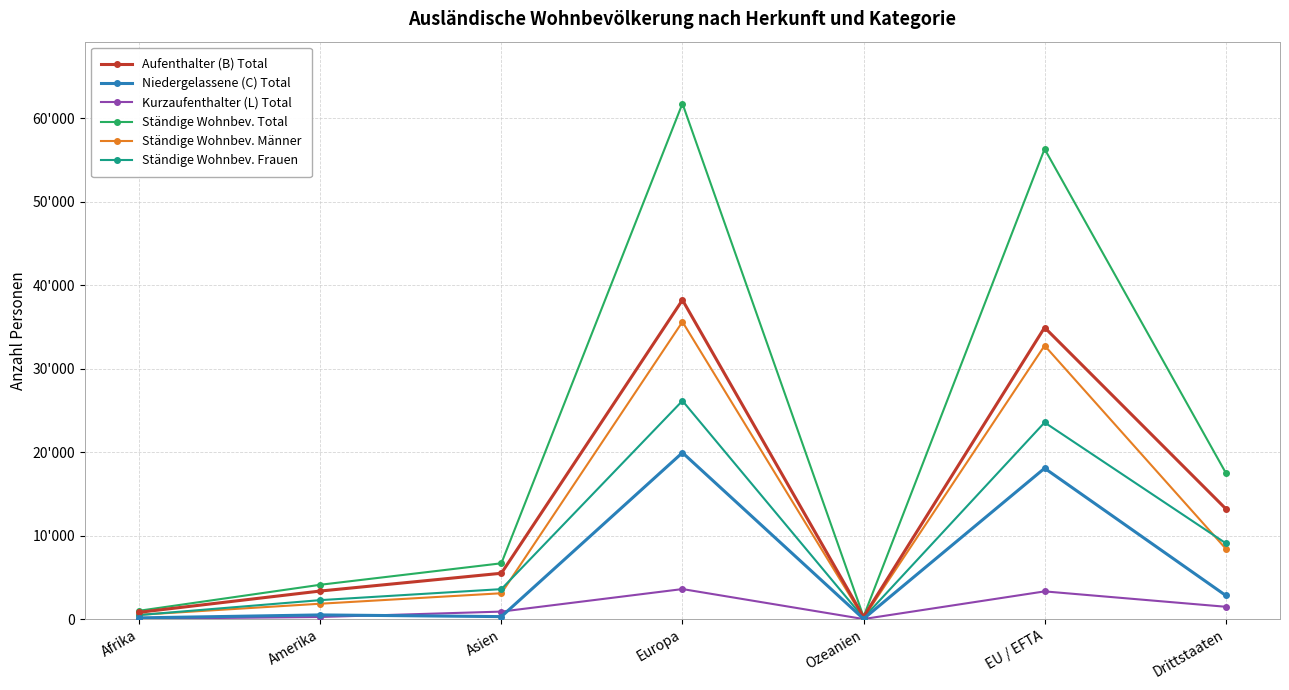

Which series has the widest spread of values?

Ständige Wohnbev. Total